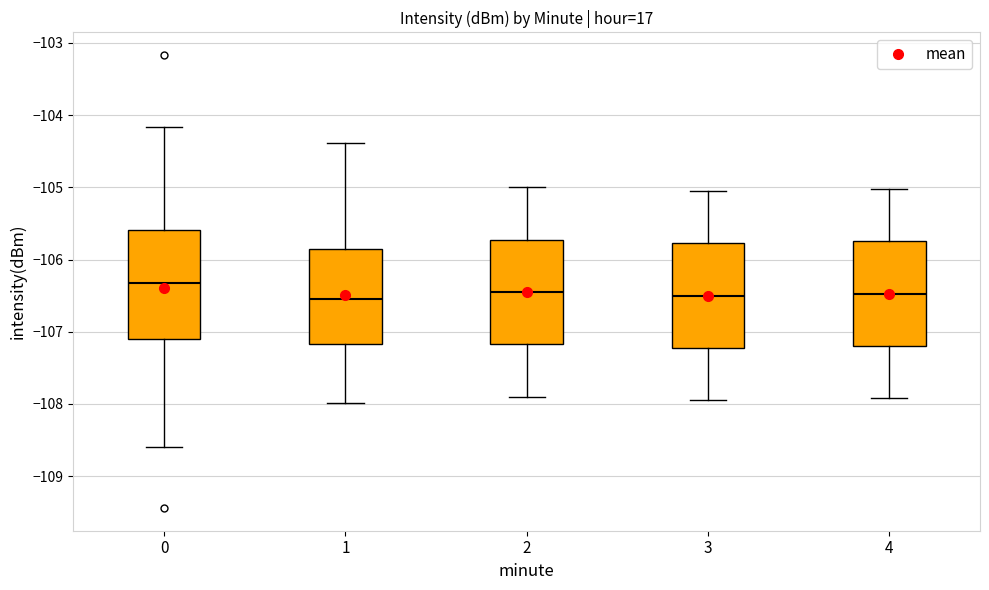

Where does the lower whisker of the box at x = 3 end on the y-axis? The values are not printed on the chart, so give them approximately, as read against the axis.

-107.9